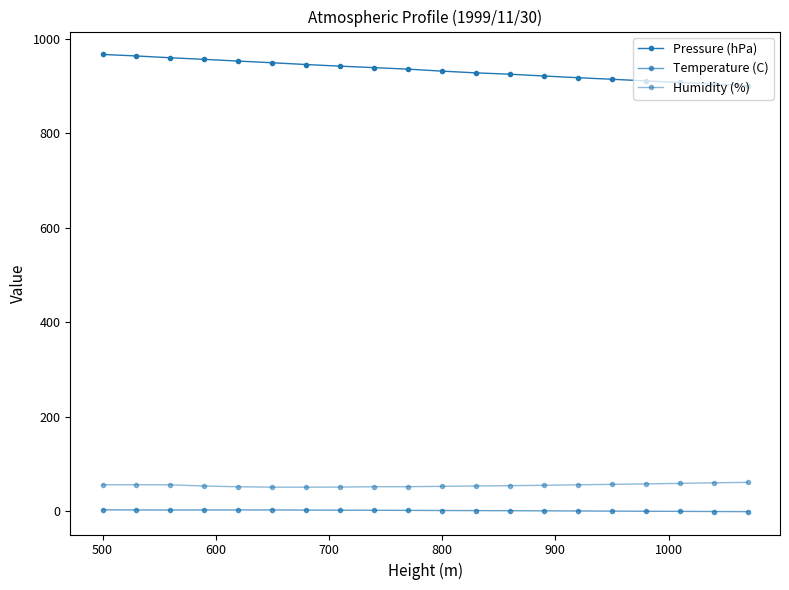

Does the chart have visible grid lines?

No